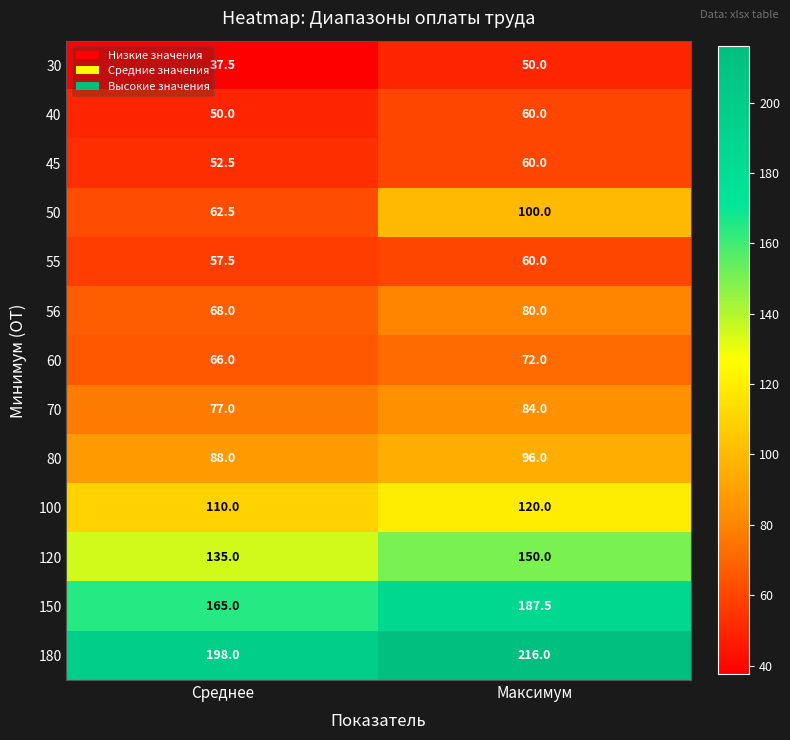

What is the average value of the 55 series?

58.8